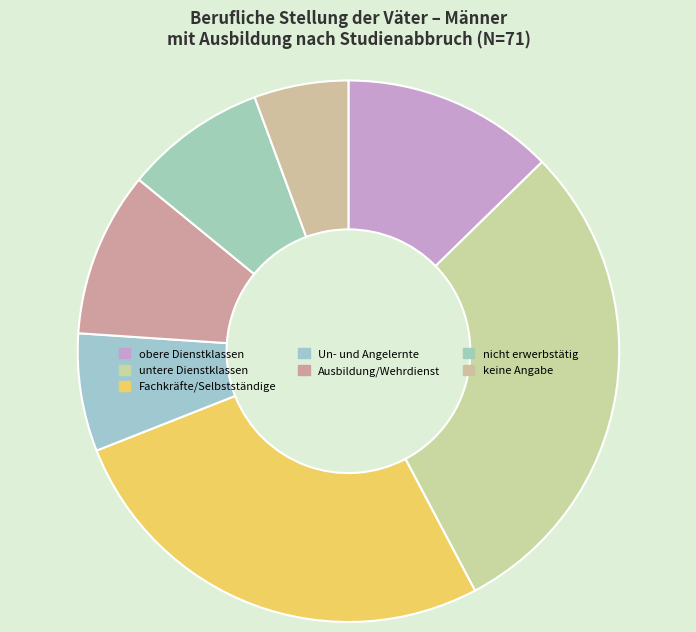

Is it true that untere Dienstklassen is 16% of the pie?

False